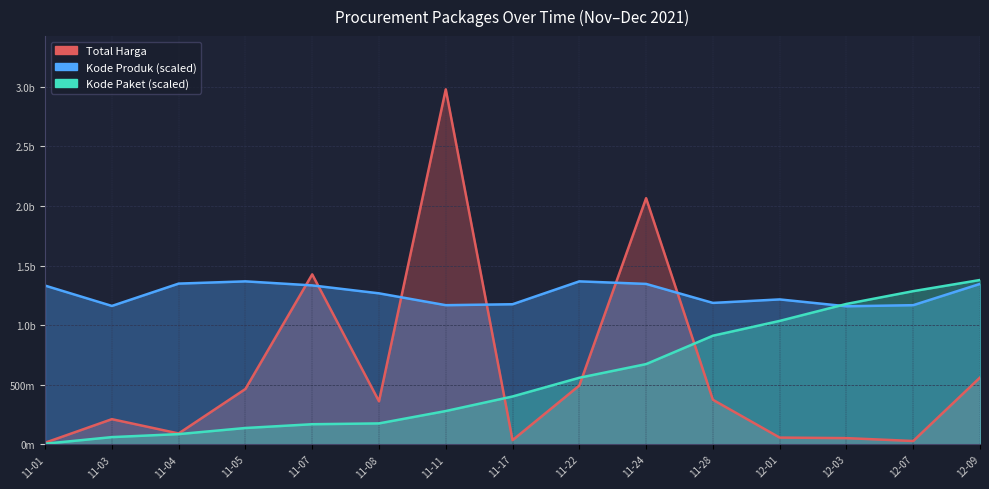

What are all the series names shown in the legend?

Total Harga, Kode Paket, Kode Produk